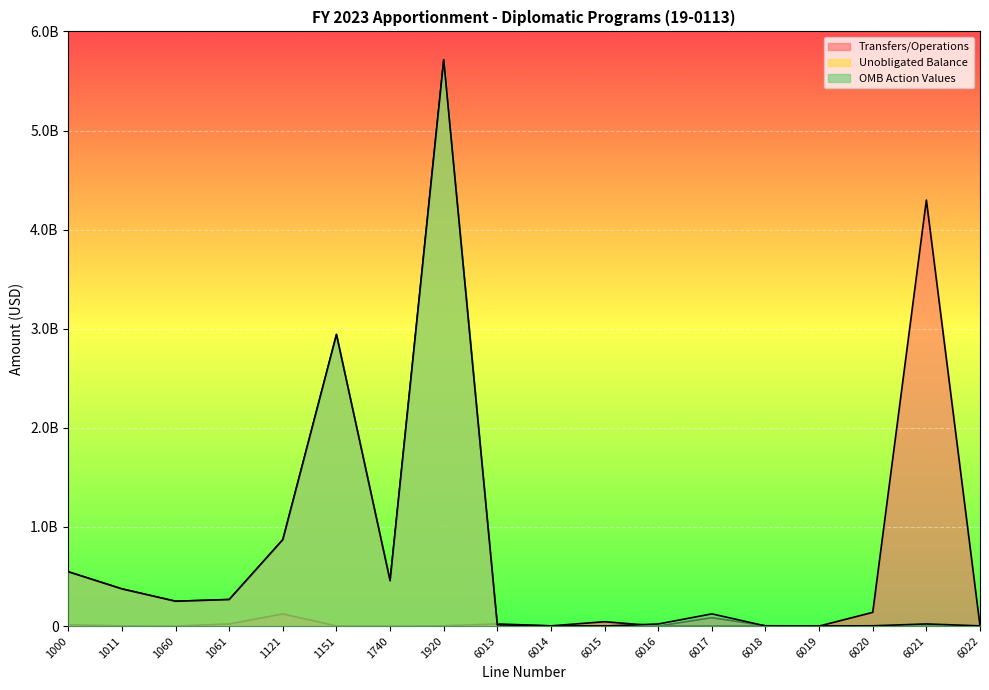

Which has a higher value, 6013 or 1061?

6013